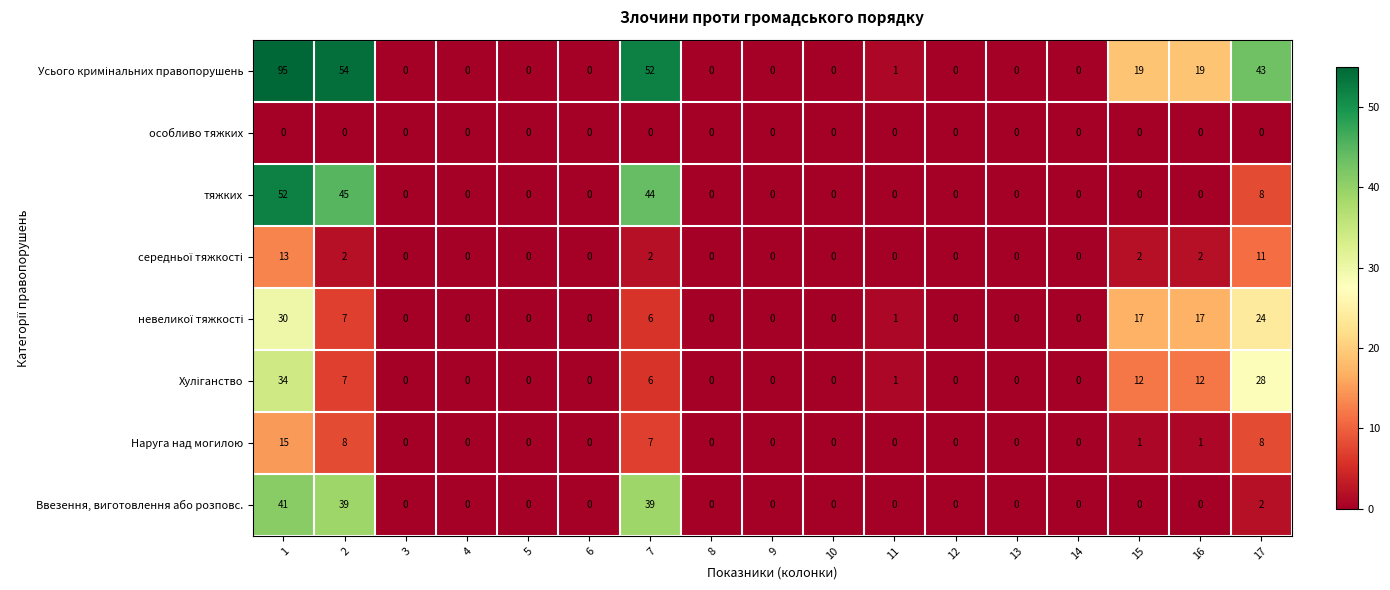

How many distinct data groups are displayed?

8